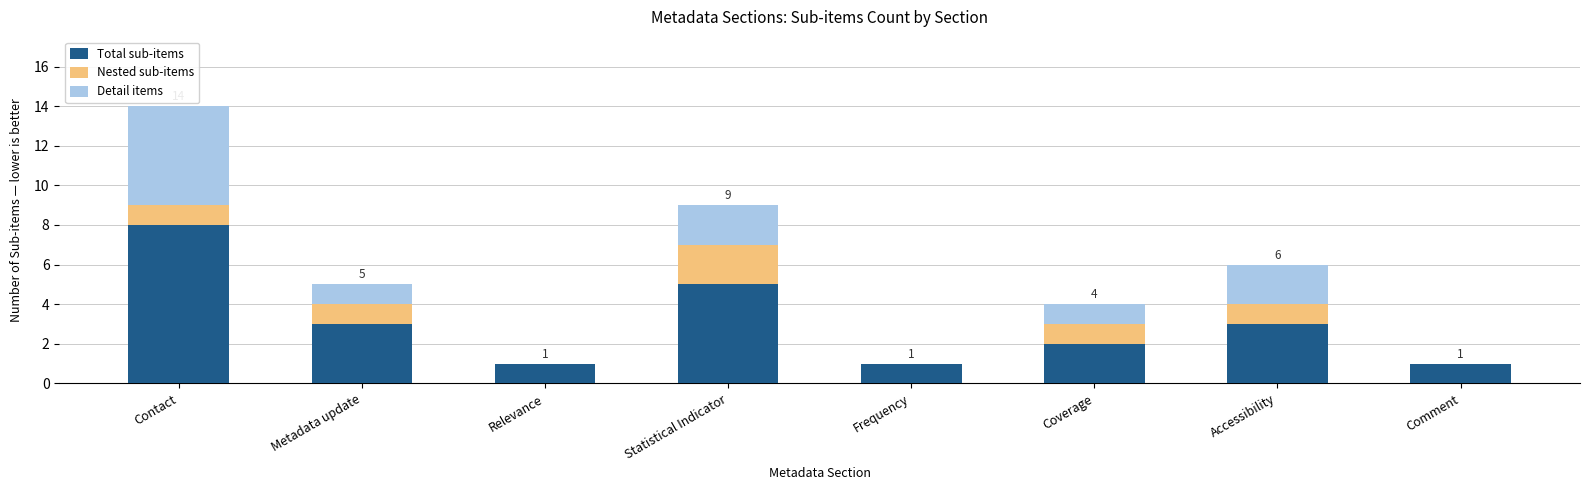

The Total sub-items series shows 1 at Frequency. True or false?

True